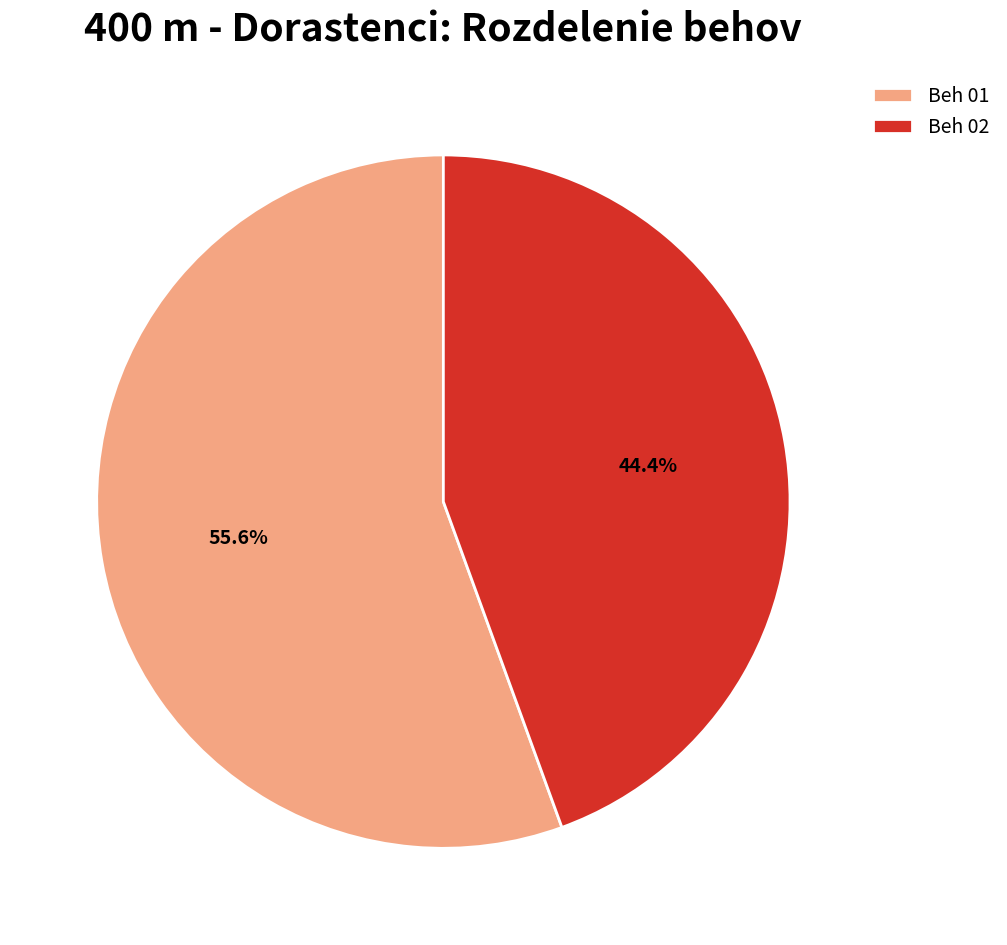

Which slice is the largest?

Beh 01